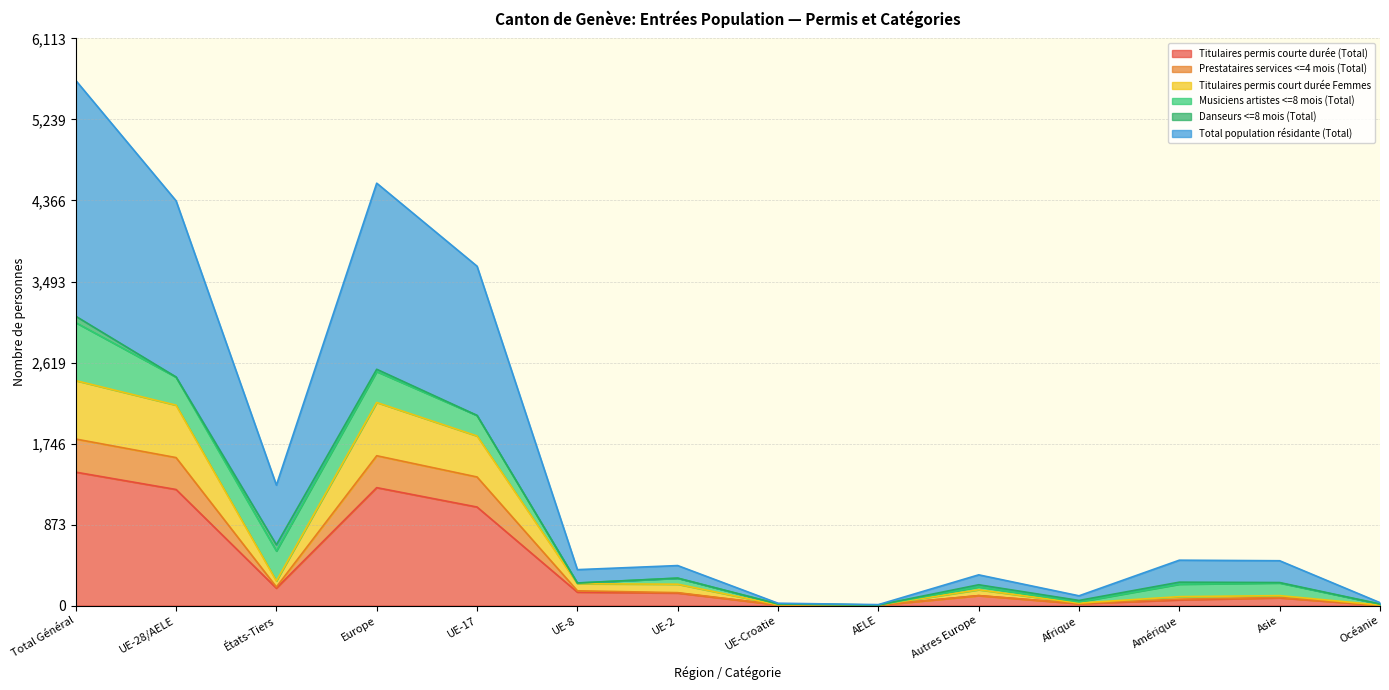

Where does the Prestataires services <=4 mois (Total) series first go above 139?

Total Général